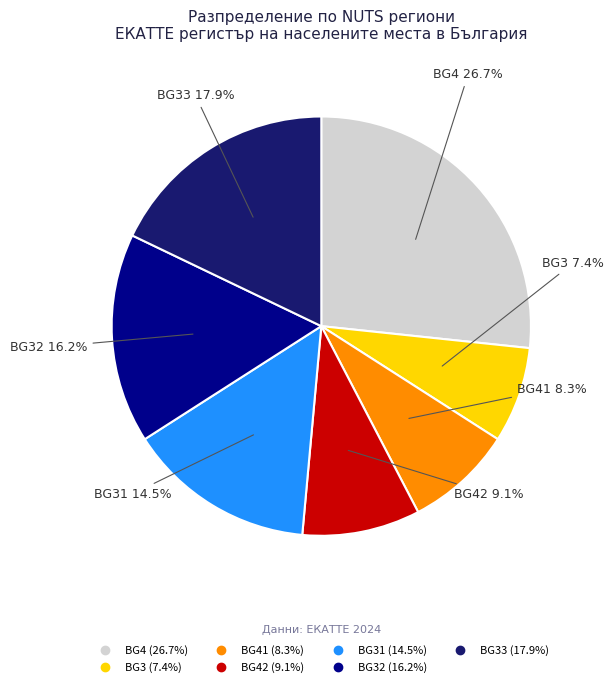

Is there any slice that represents more than half of the pie?

No